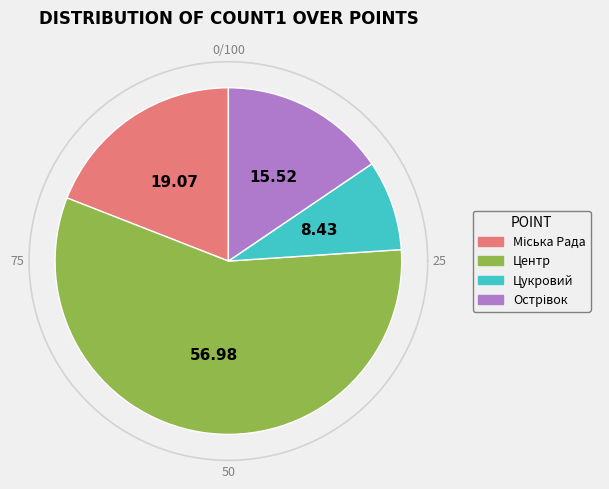

Is it true that Міська Рада is 32% of the pie?

False